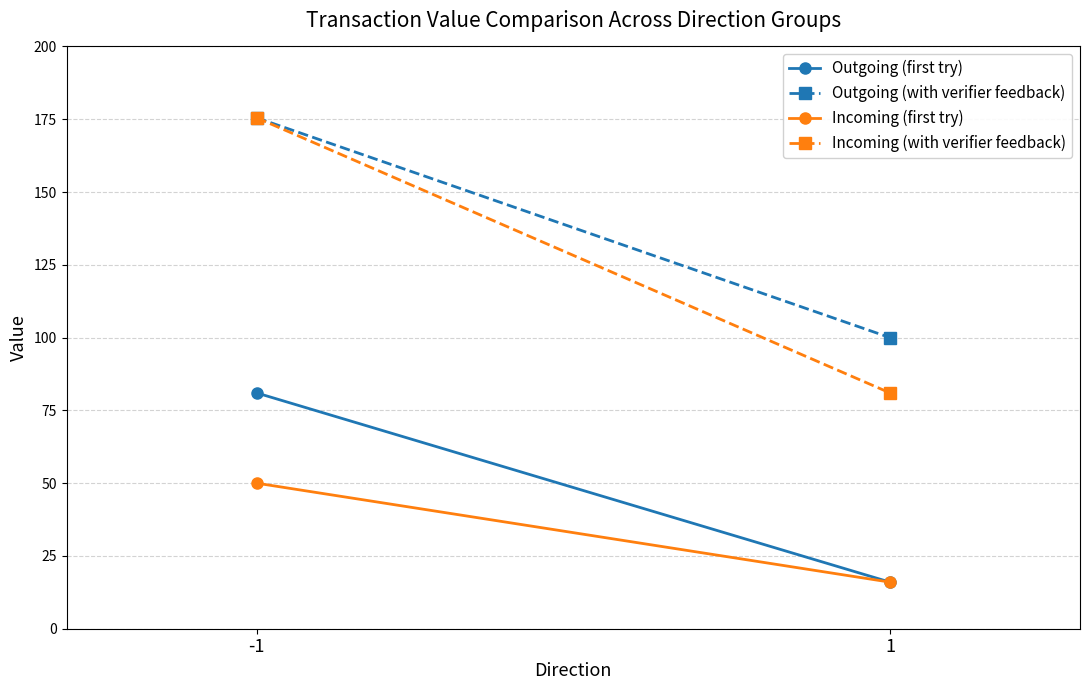

What is the value of the Incoming (first try) point at the 1st from the left?

50.0